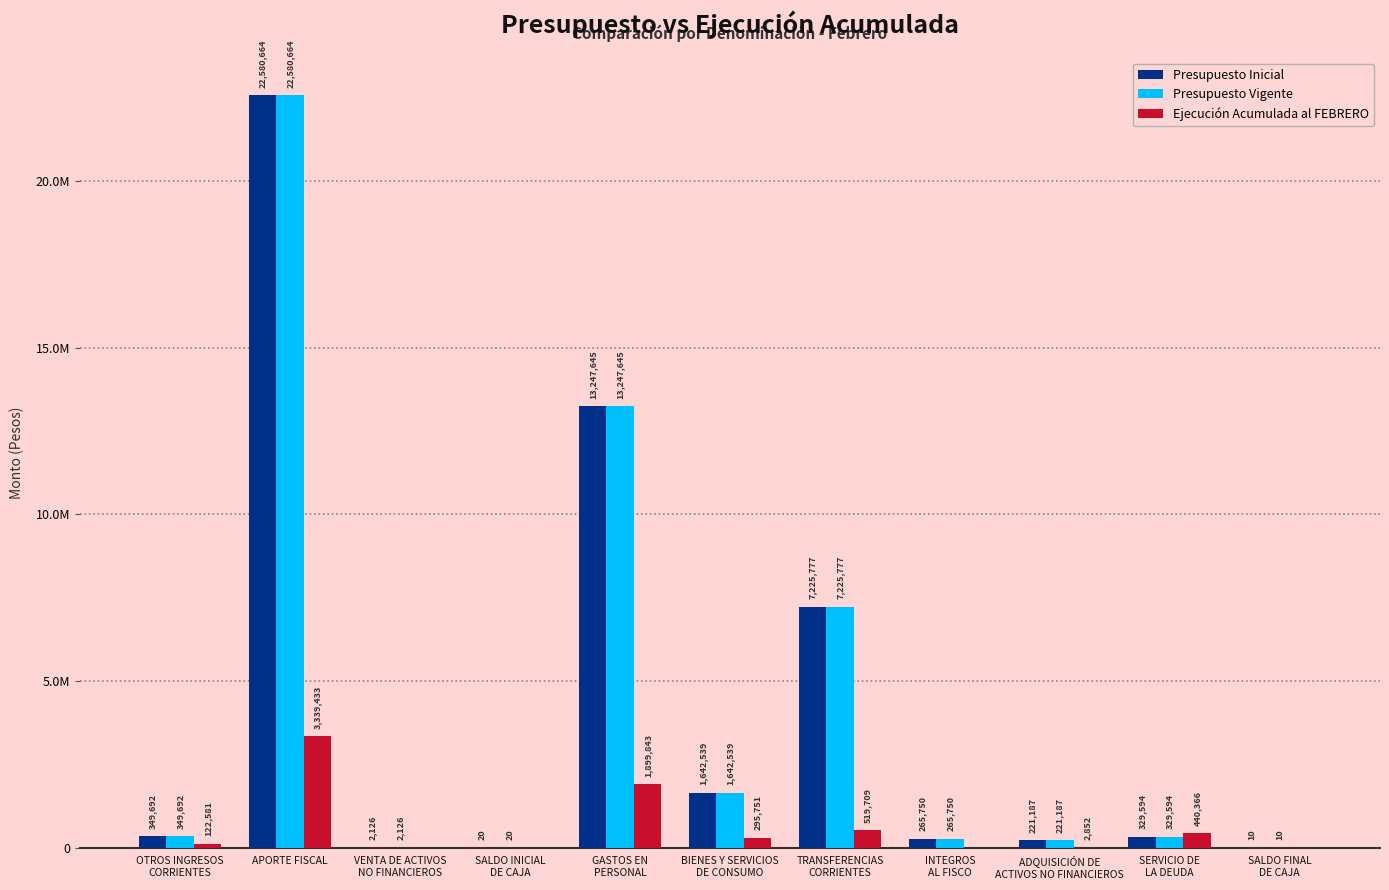

Are the bars horizontal?

No